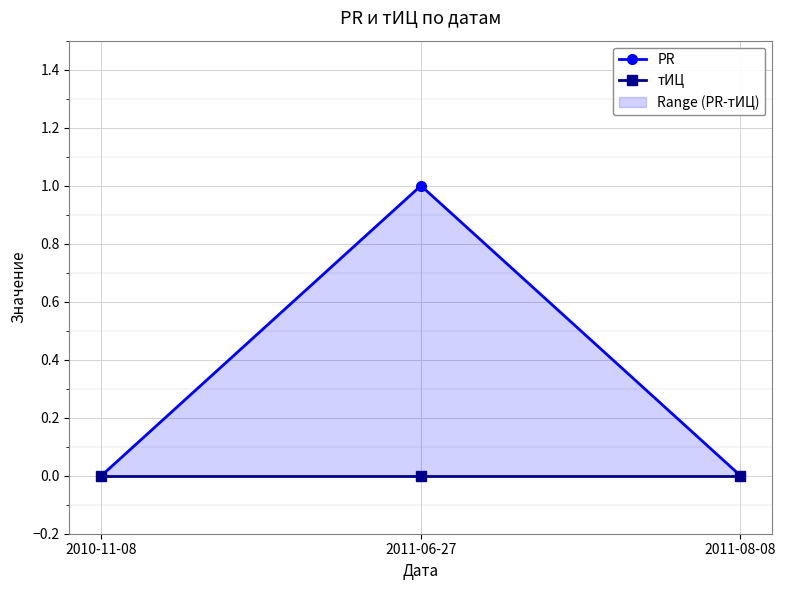

The value of PR at 2010-11-08 is 0. True or false?

False